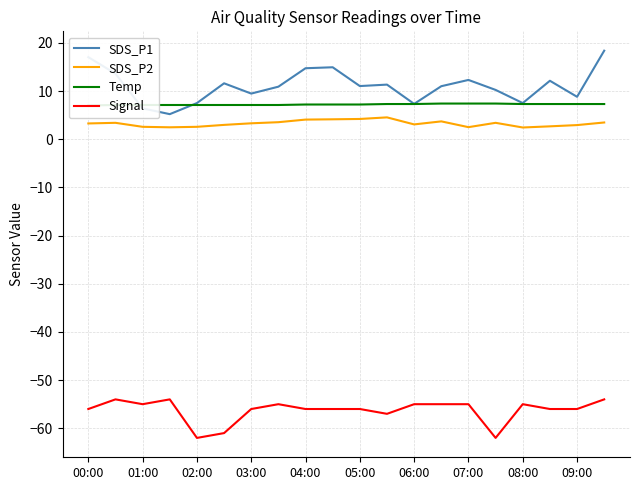

Does the chart have visible grid lines?

Yes